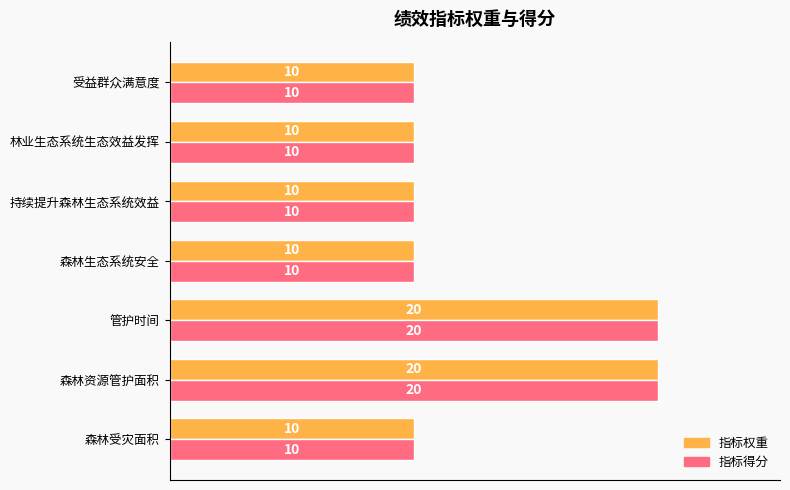

What are all the series names shown in the legend?

指标权重, 指标得分